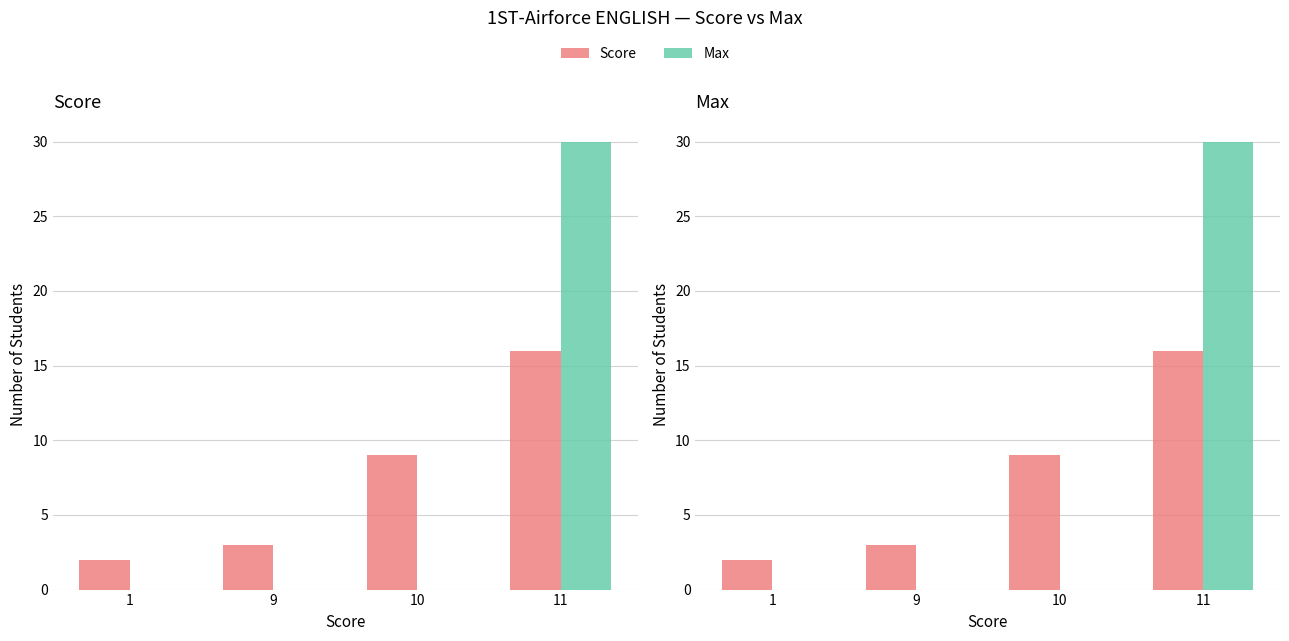

What is the difference between the maximum and second lowest values?

13